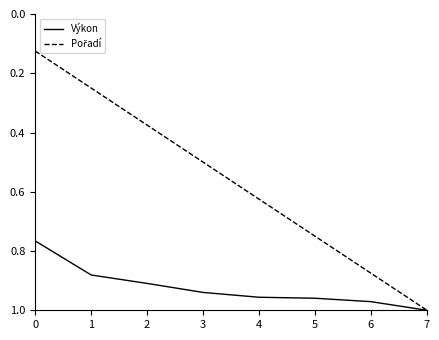

At which category is the sum across all series the highest?

7